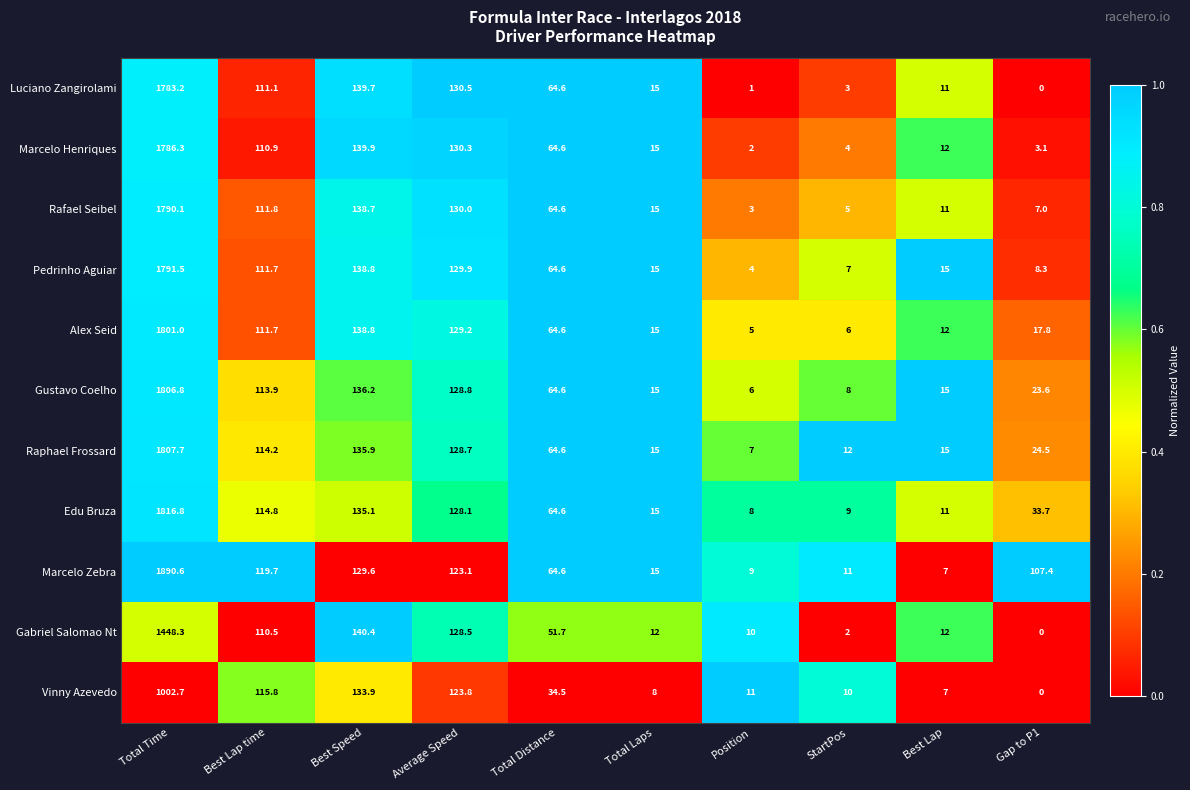

At which label does Pedrinho Aguiar reach its minimum?

Position